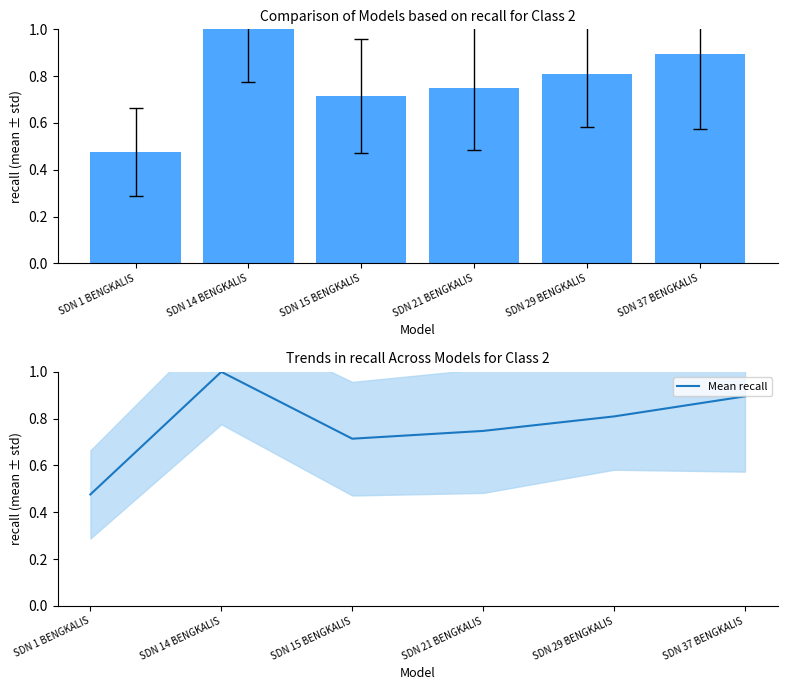

What is the difference between the second highest and minimum values in the Siswa Disalurkan series?

0.4